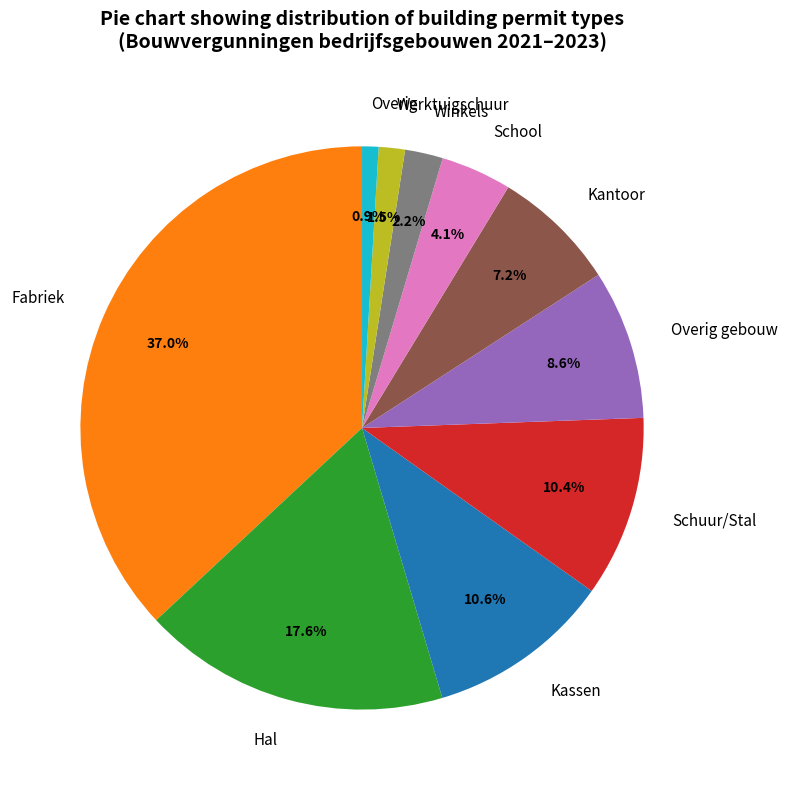

Approximately how many times larger is the value at Fabriek compared to Overig gebouw?

4.3